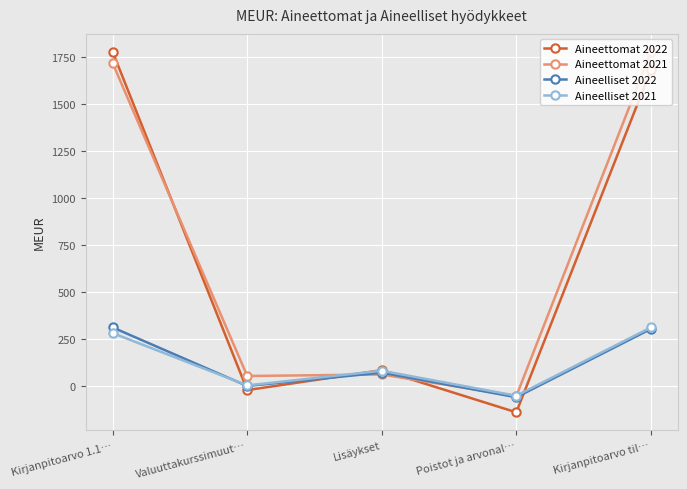

Which series ends up on top after the final intersection of Aineelliset 2022 and Aineettomat 2022?

Aineettomat 2022